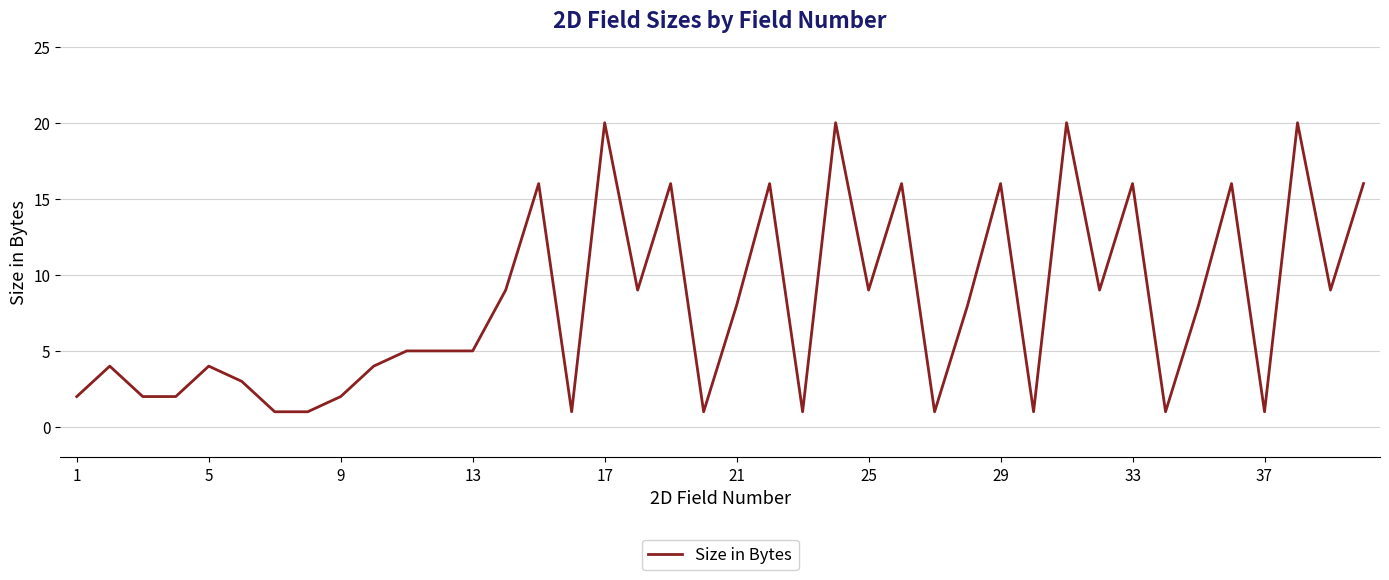

What is the greatest value displayed?

20